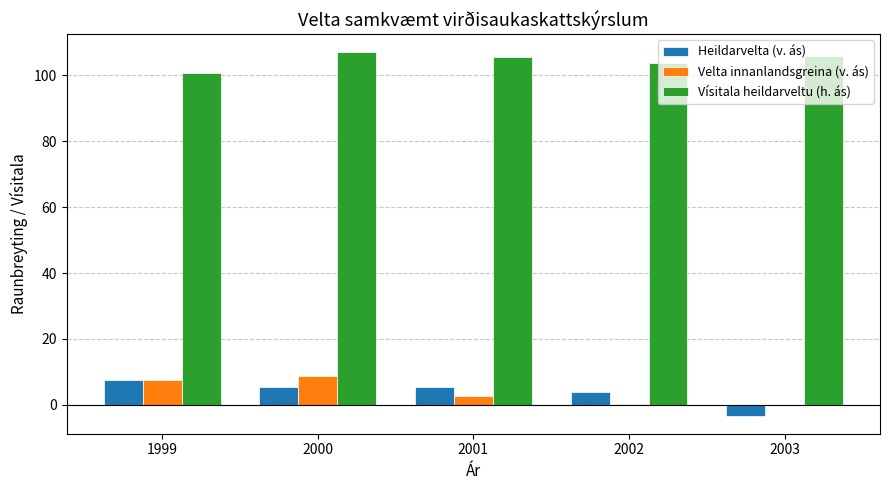

What is the total value across all series at 2001?

113.7